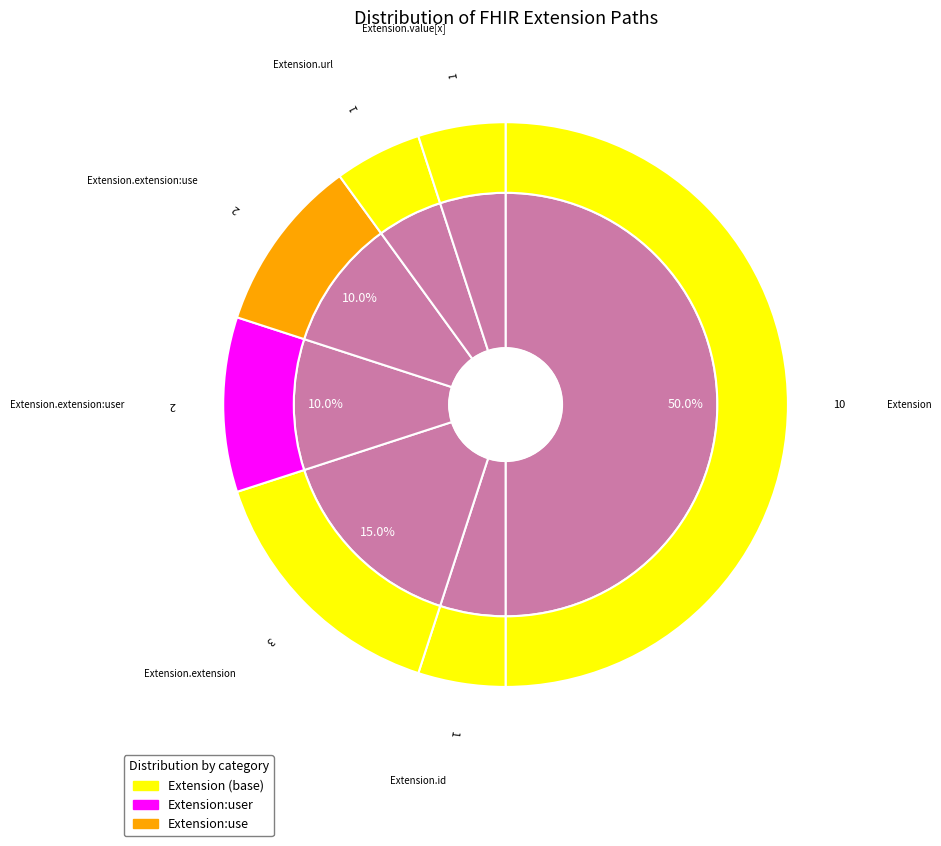

What portion of the pie excludes Extension.url?

95.0%